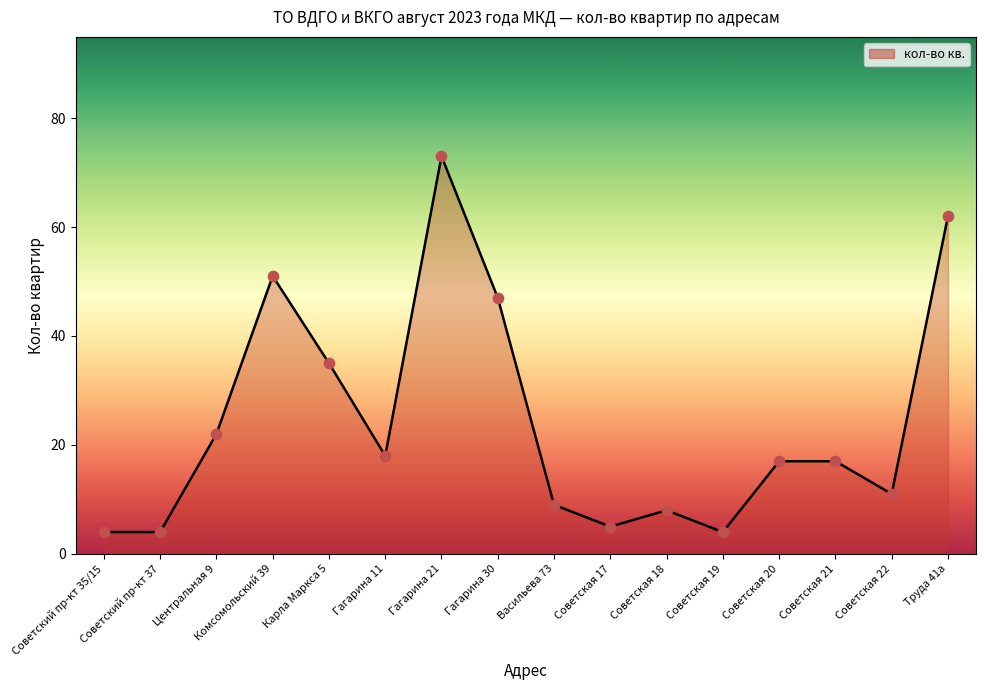

What is the change in value from Советский пр-кт 37 to Советская 22?

+7